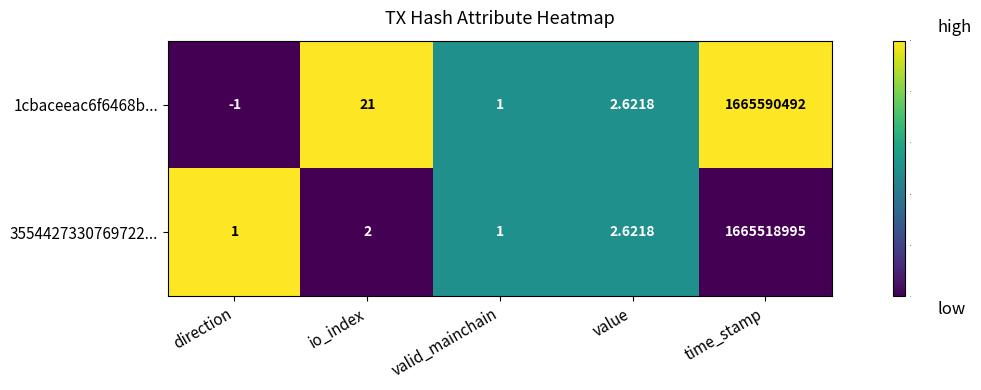

At which category is the sum across all series the highest?

time_stamp